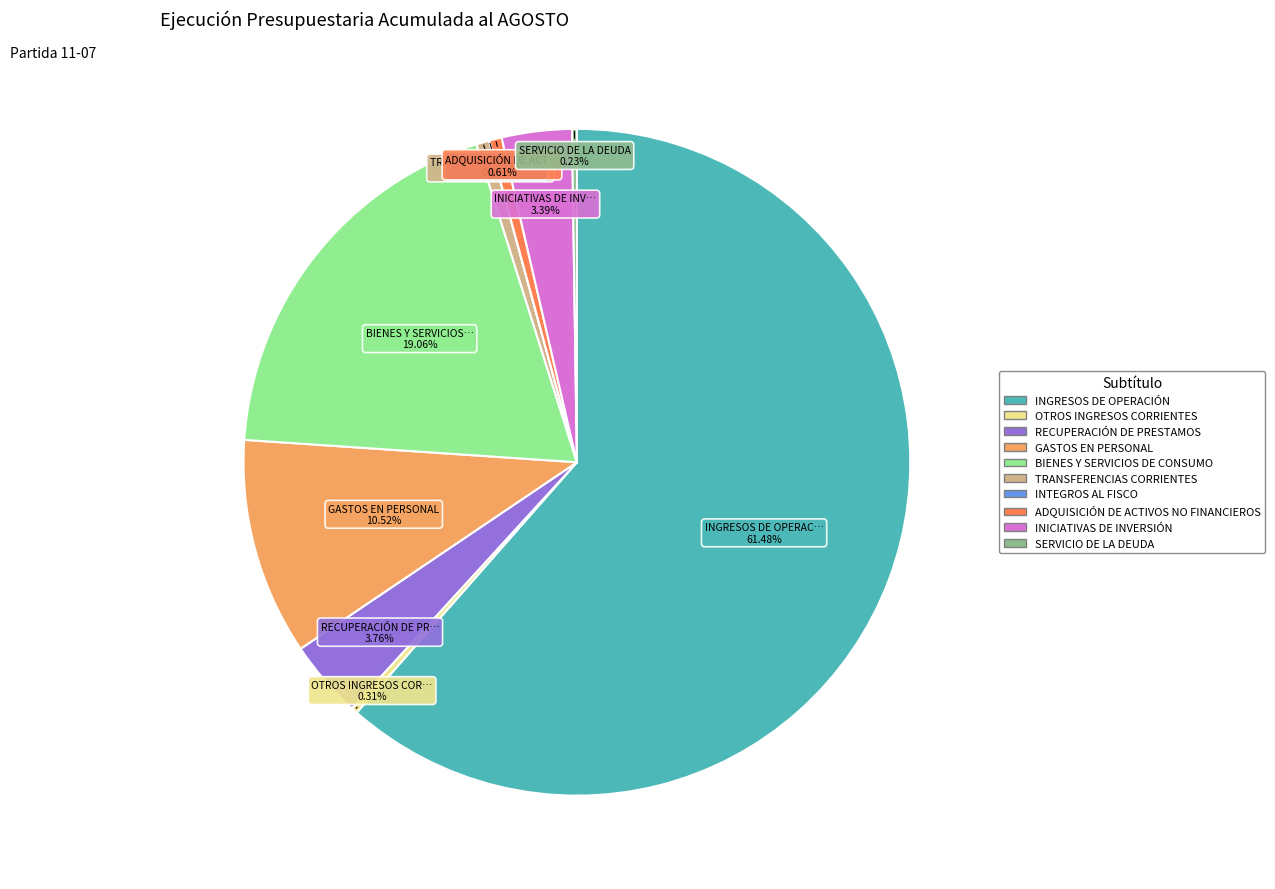

What percentage is the BIENES Y SERVICIOS DE CONSUMO slice, to the nearest percent?

19%